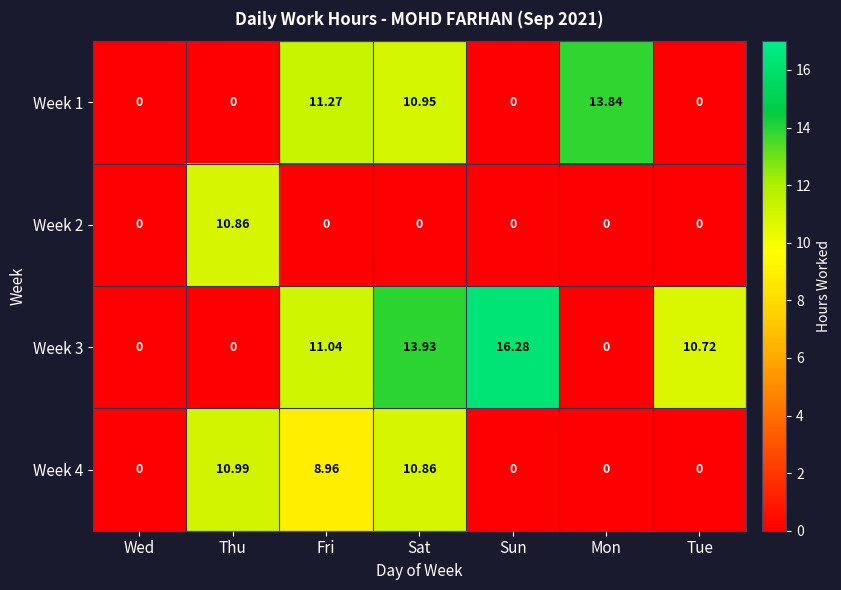

Which series has the largest total across all categories?

Week 3